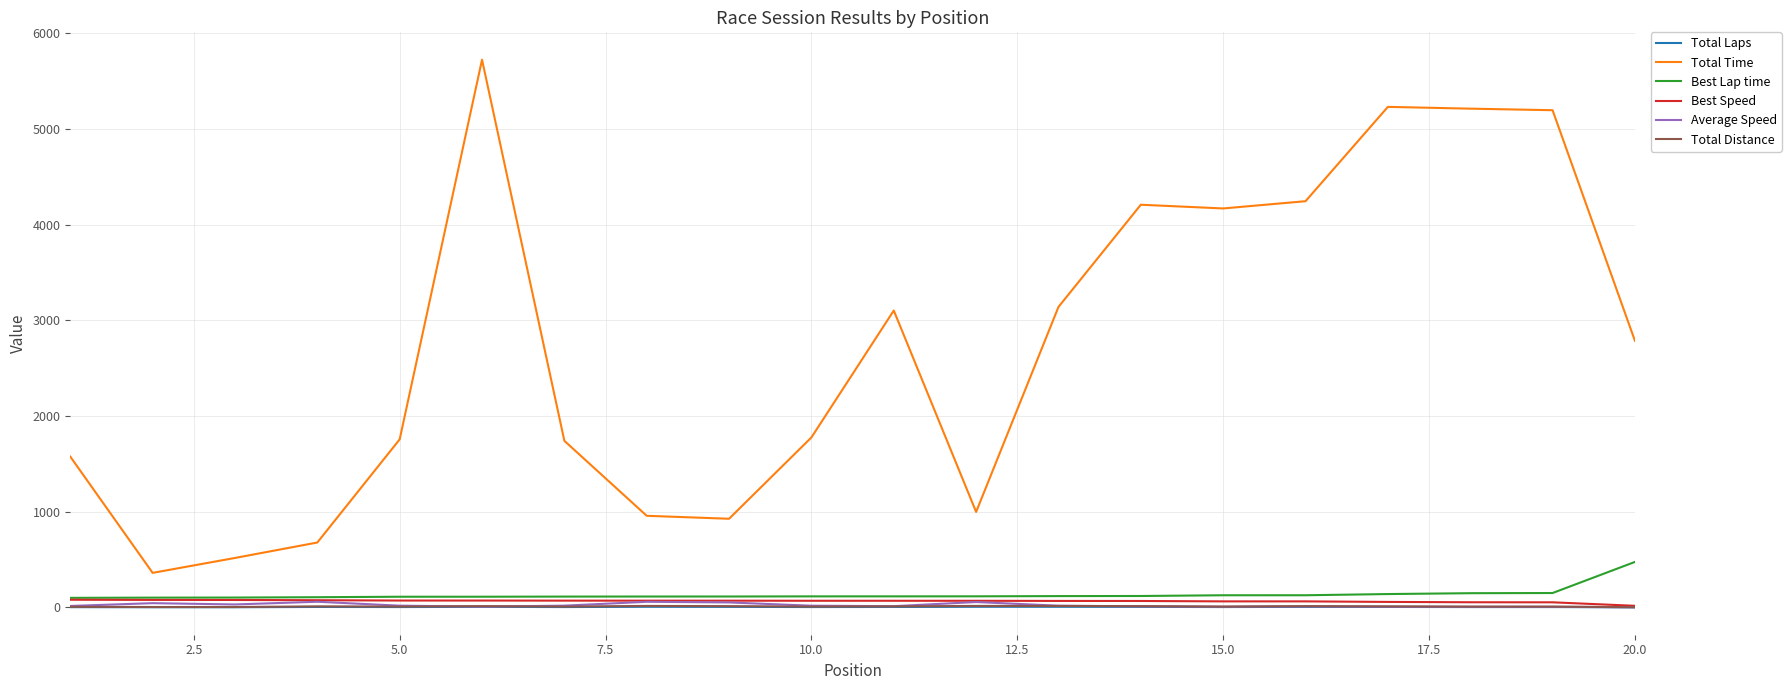

True or false: Total Laps has more than 2 interior local peaks.

True